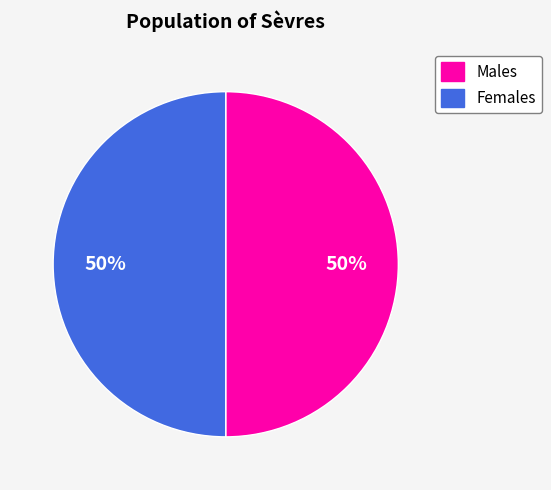

To the nearest percent, what is the average slice percentage?

50%